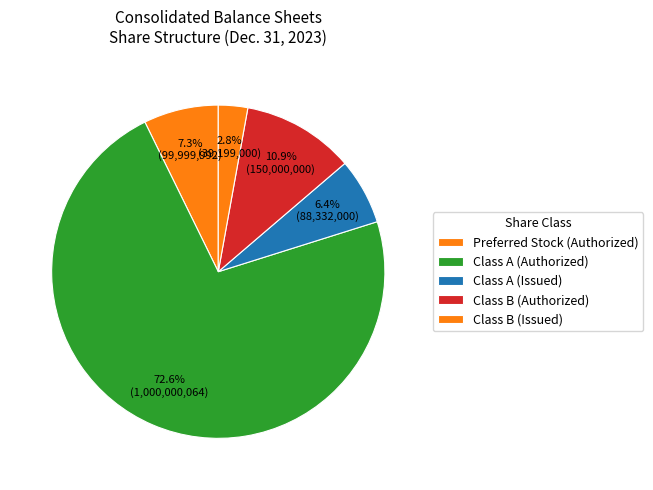

Is it true that Class A (Authorized) is 73% of the pie?

True